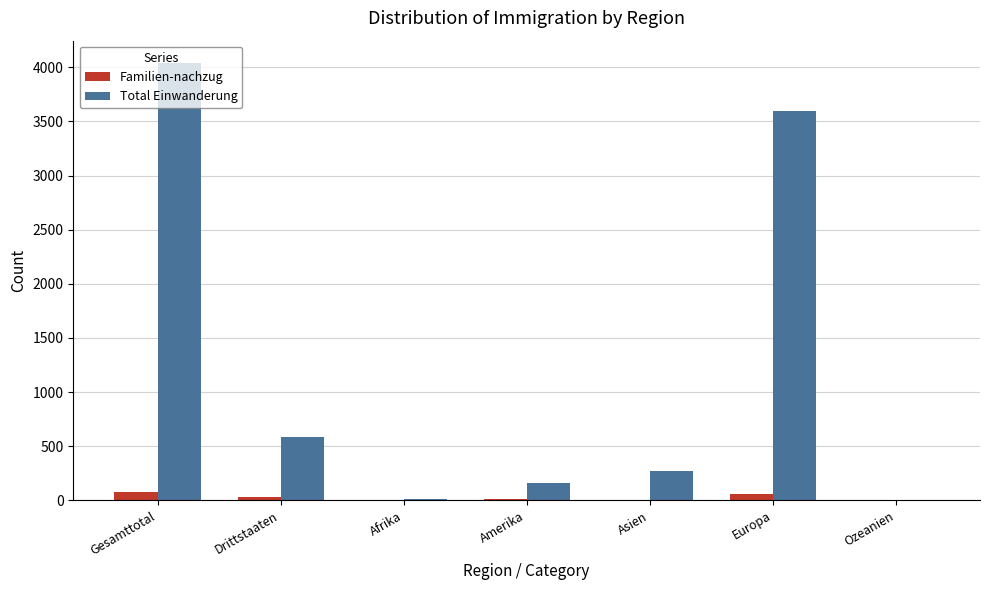

At which category does the chart reach its peak across all series?

Gesamttotal